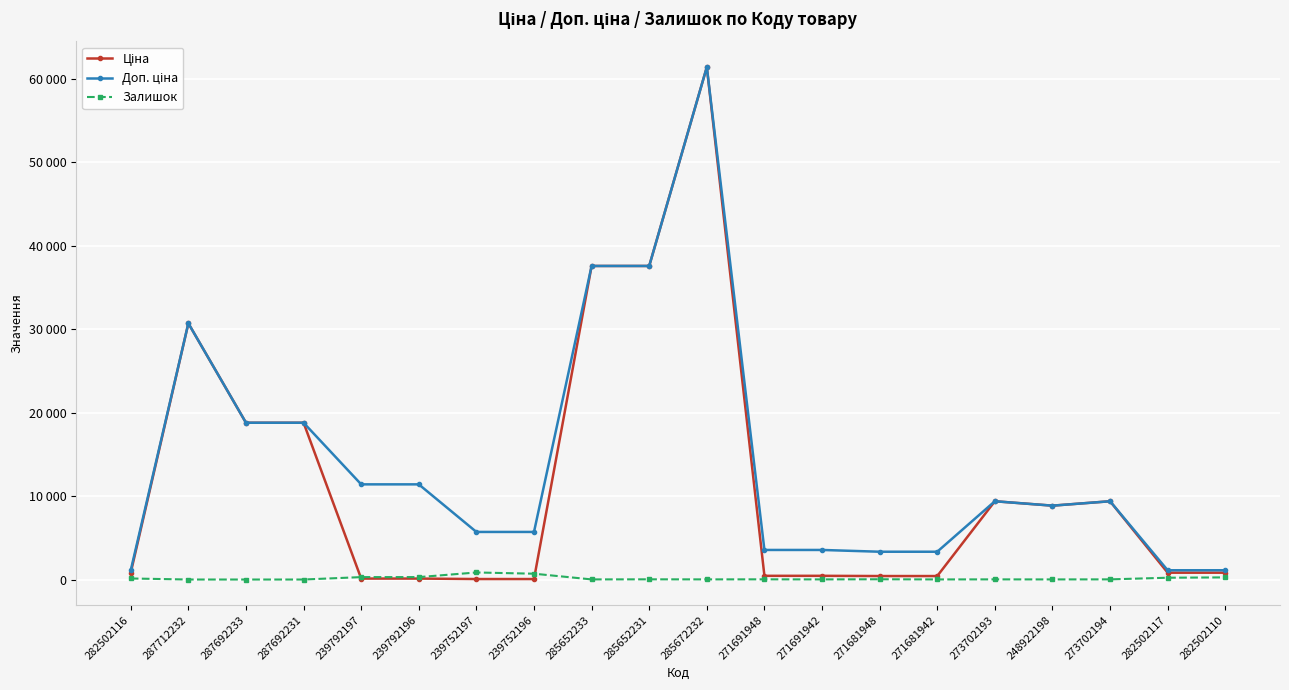

How many intersections are there between Залишок and Ціна?

2